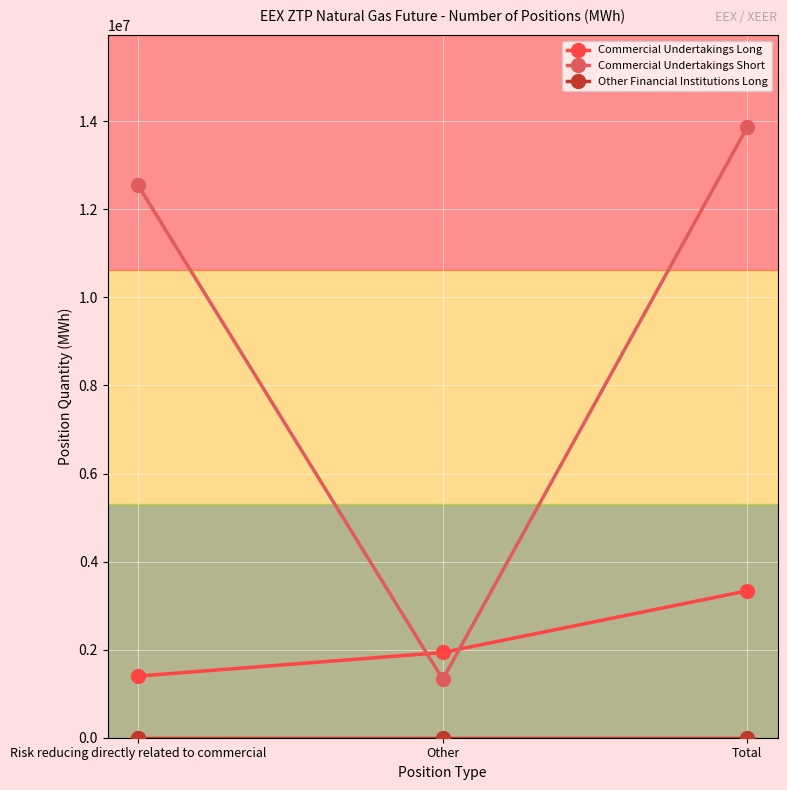

What is the label of the 1st point from the left?

Risk reducing directly related to commercial